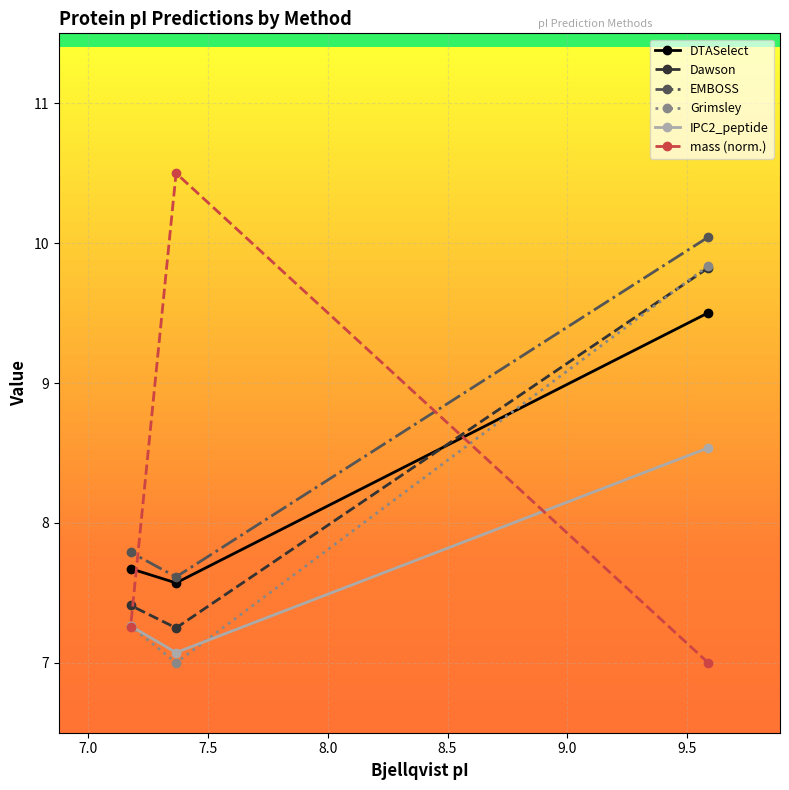

What is the difference between the maximum and second lowest values in the DTASelect series?

1.8